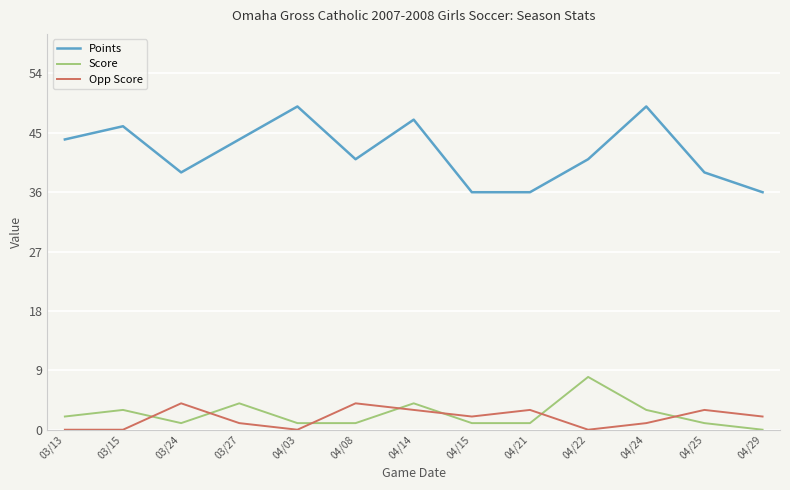

What is the approximate value of Points at 04/25, to the nearest 10?

40